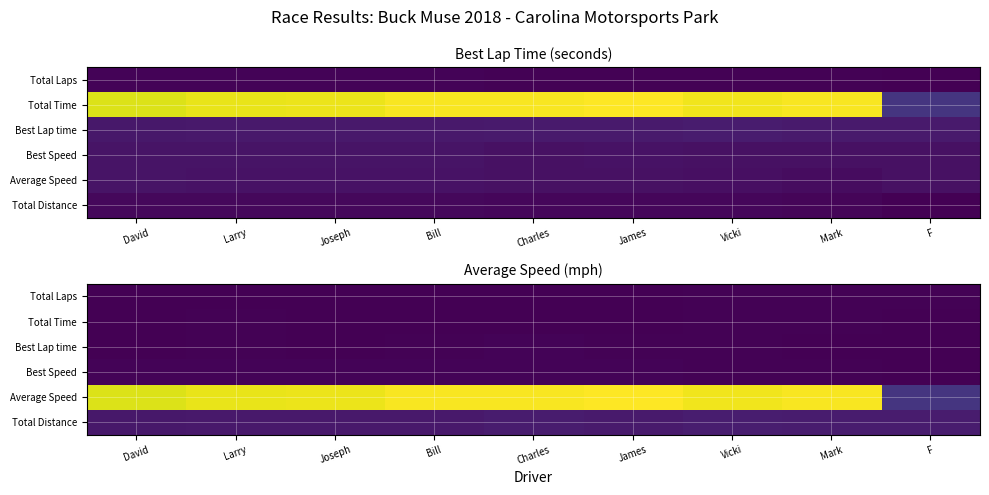

List the labels in order of Best Lap time value, smallest first.

F, David, Mark, Joseph, Bill, Vicki, Larry, James, Charles